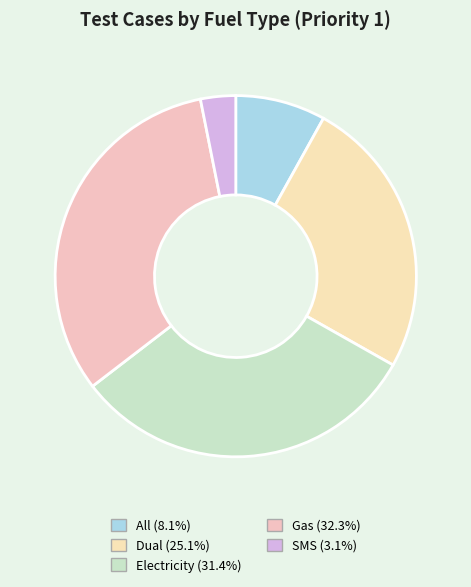

To the nearest percent, what portion does Dual represent?

25%